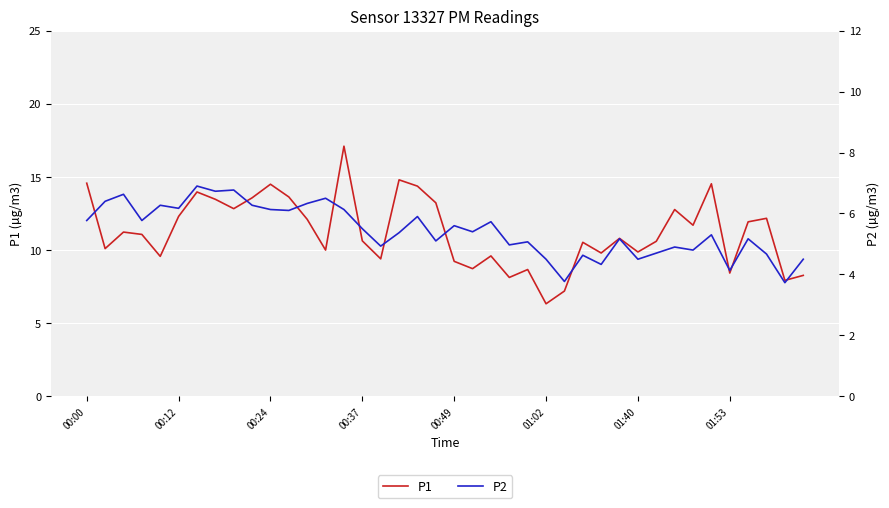

True or false: P1 and P2 intersect in this chart.

False